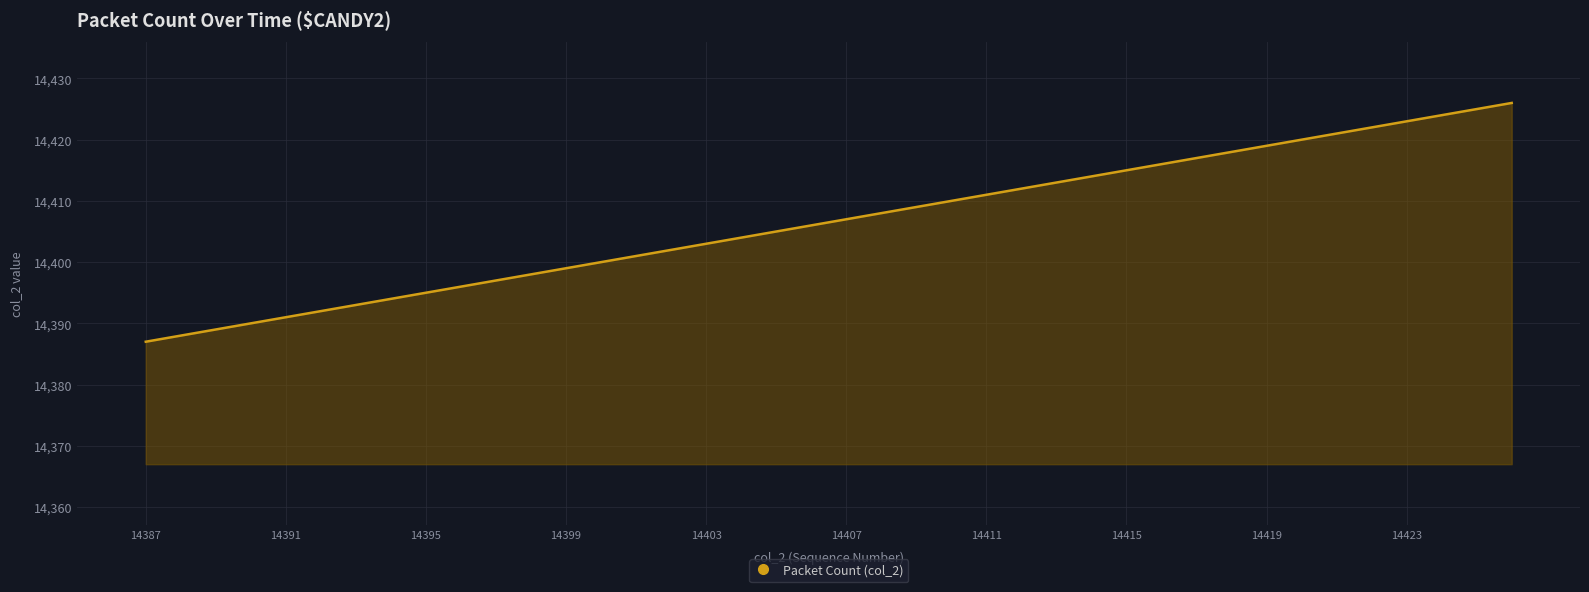

What is the difference between the maximum and minimum values?

39